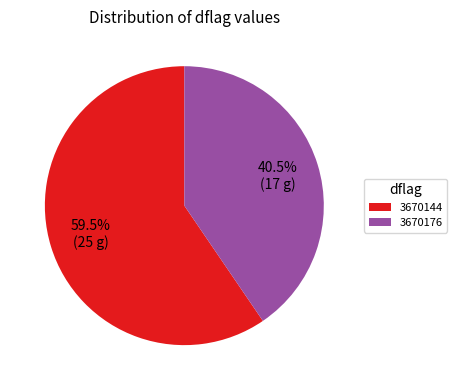

To the nearest percent, what is the combined percentage of 3670176 and 3670144?

100%